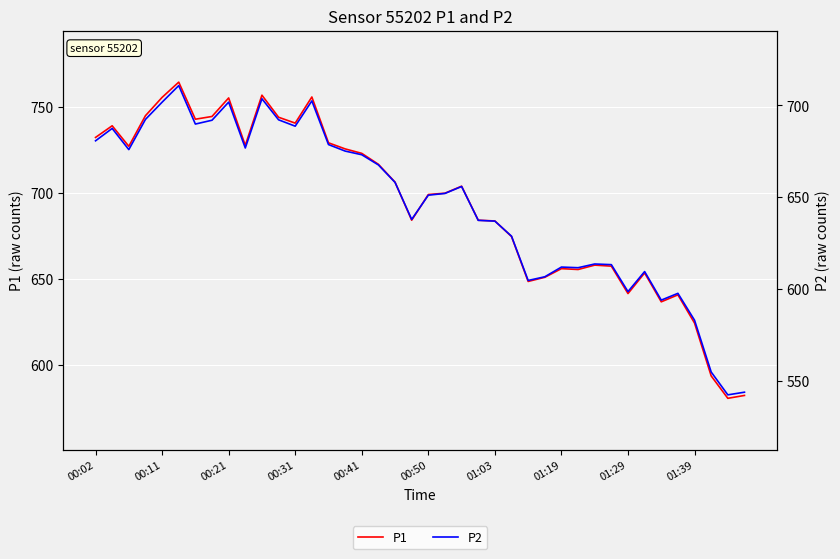

True or false: P1 and P2 cross at least once.

False